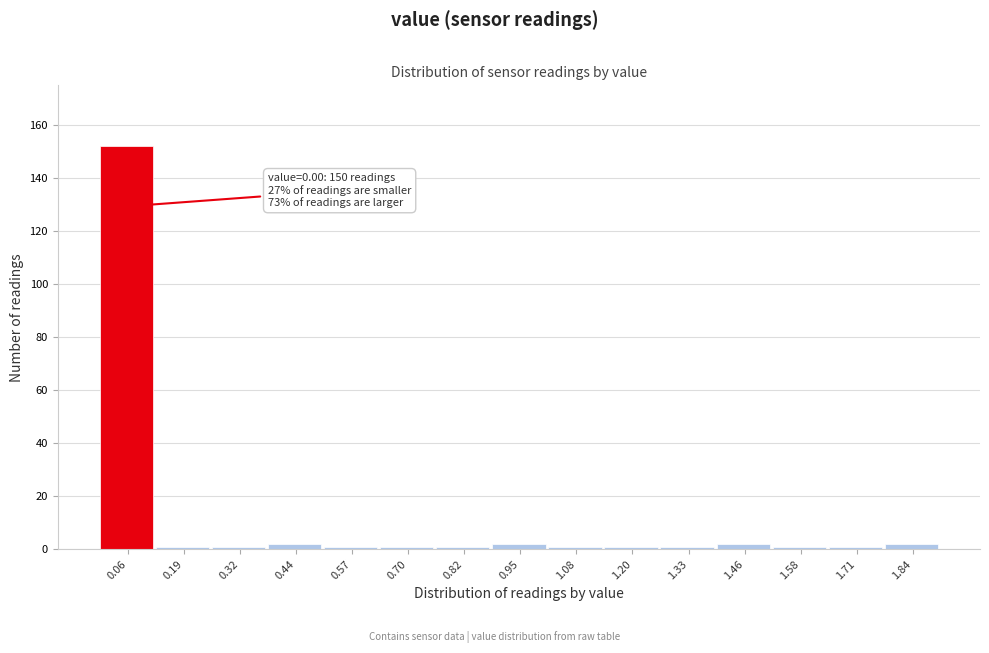

Over which range of the x-axis is the bar tallest?

0.00 to 0.12